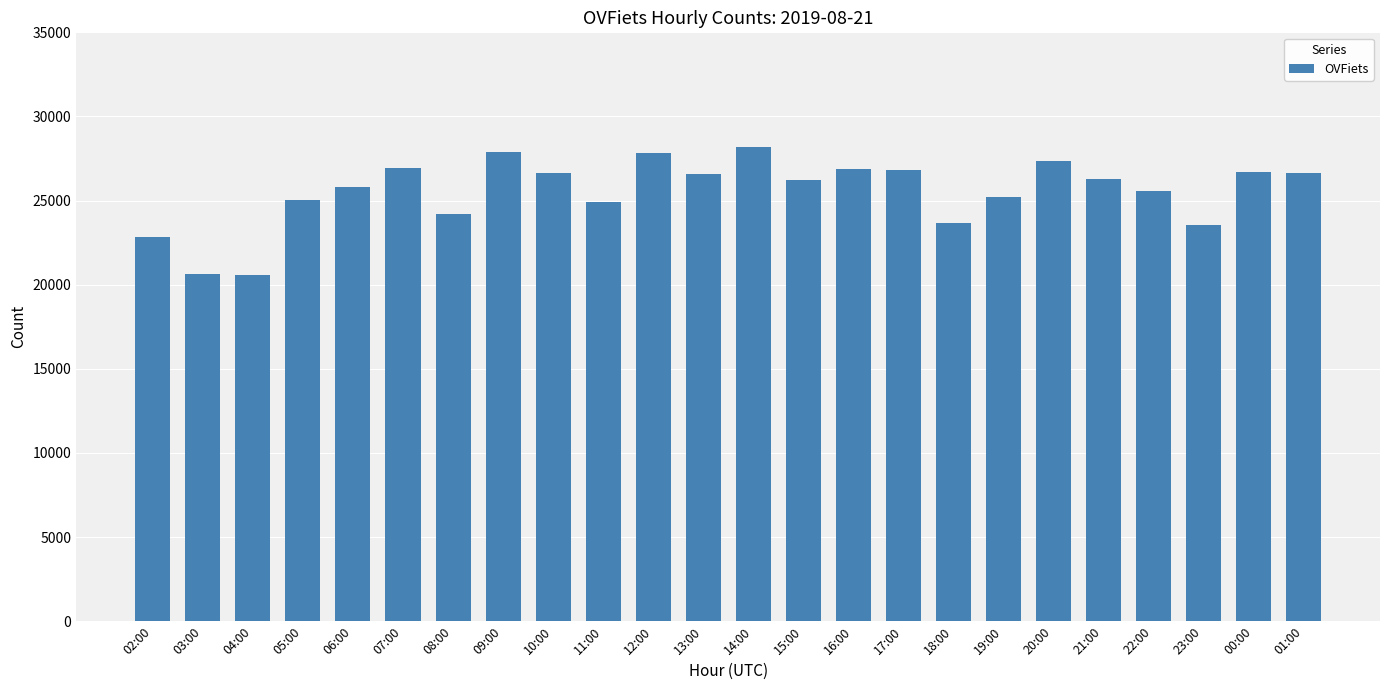

Count the number of data series in this chart.

1